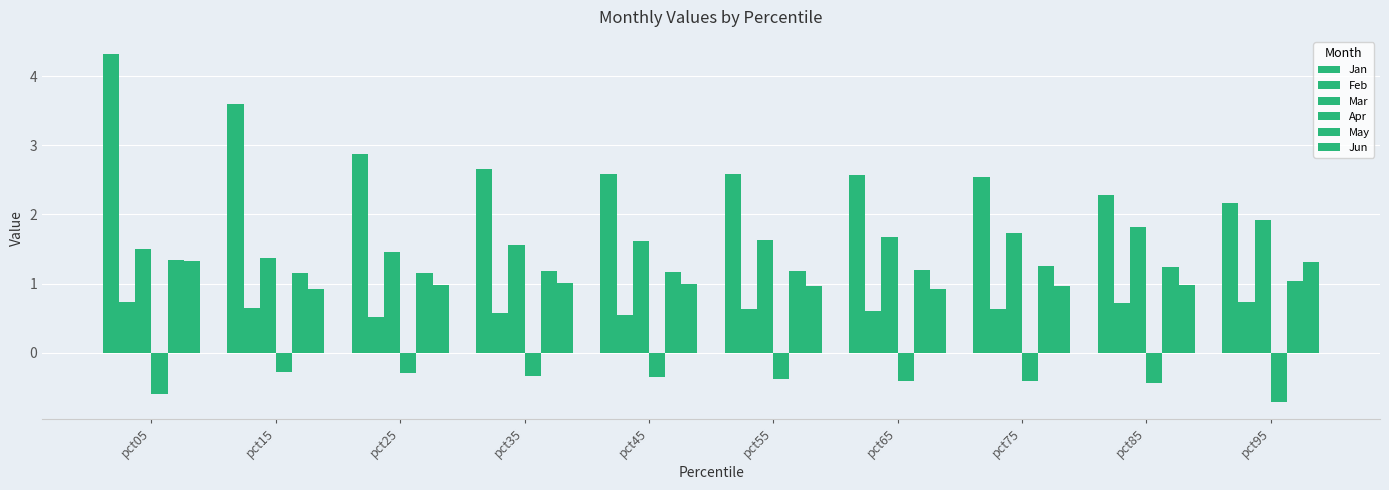

Count the number of data series in this chart.

6